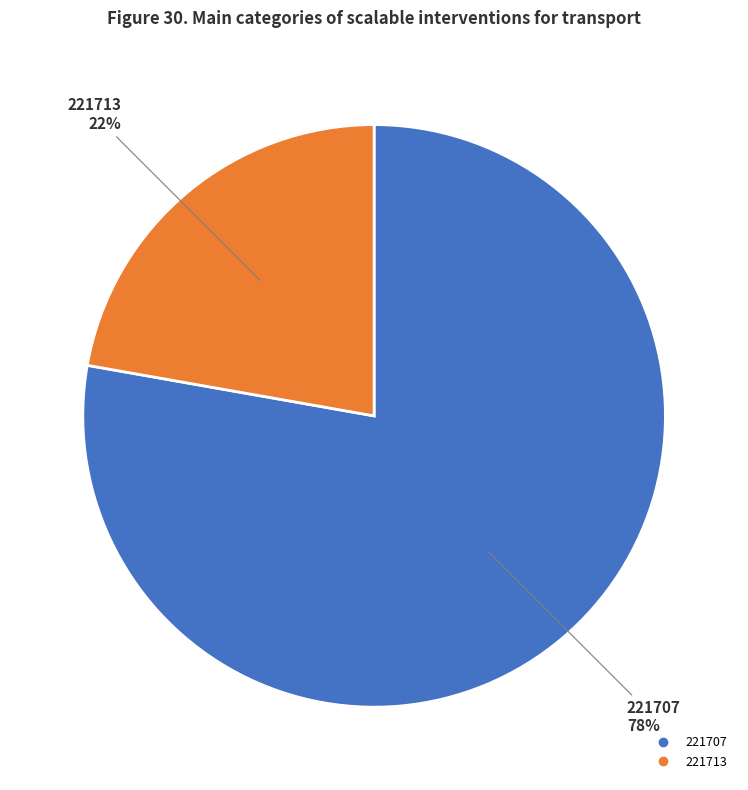

How many slices are in this pie chart?

2